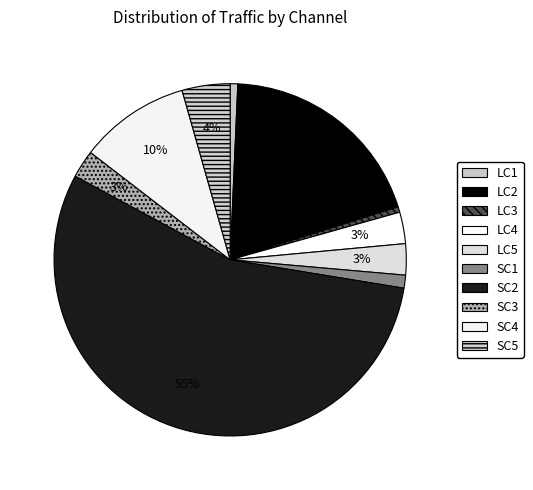

Is there a majority slice in this chart?

Yes